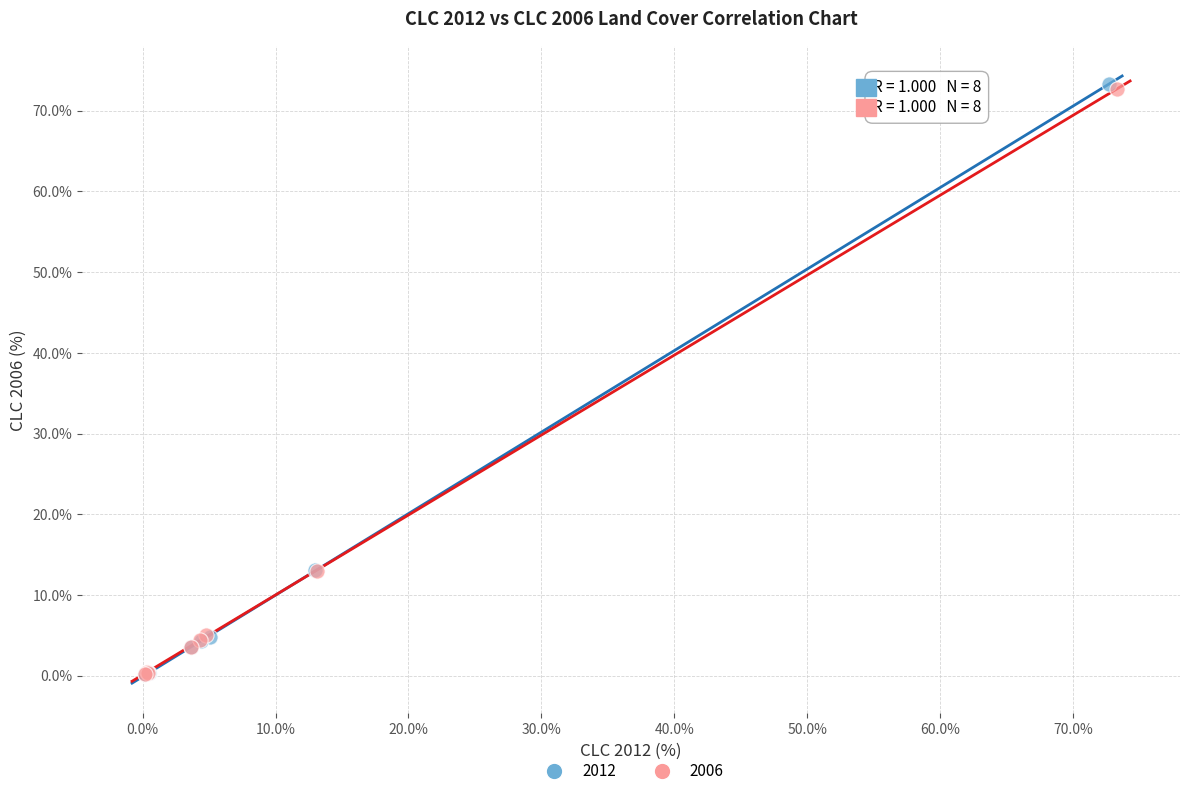

What are all the series names shown in the legend?

2012, 2006